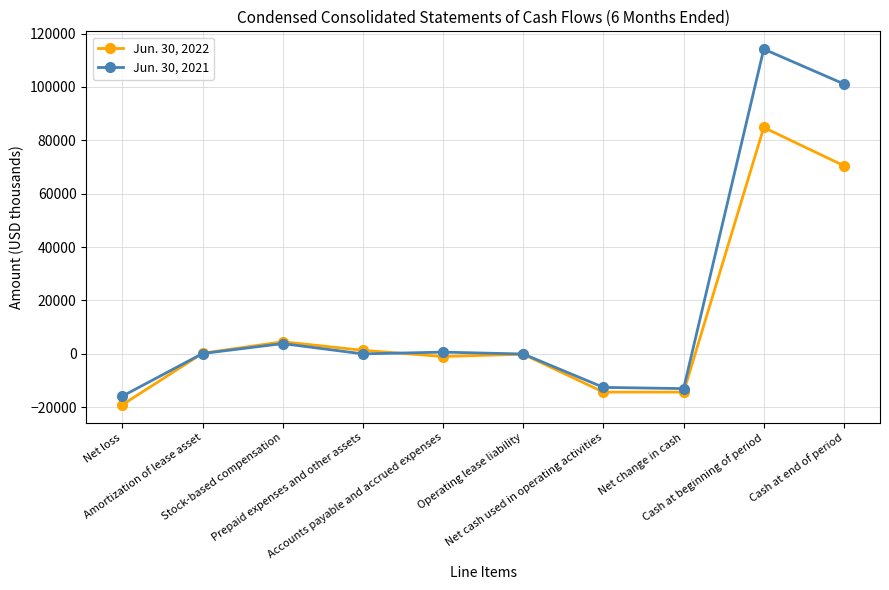

List the series in order of their peak value, lowest first.

Jun. 30, 2022, Jun. 30, 2021